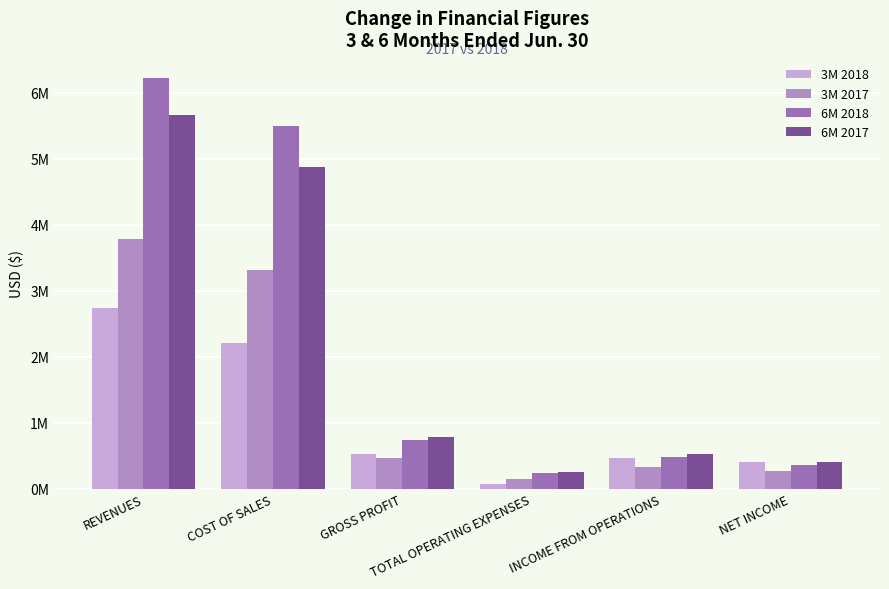

What value does the 3M 2017 series have at INCOME FROM OPERATIONS, to the nearest 10?

329250